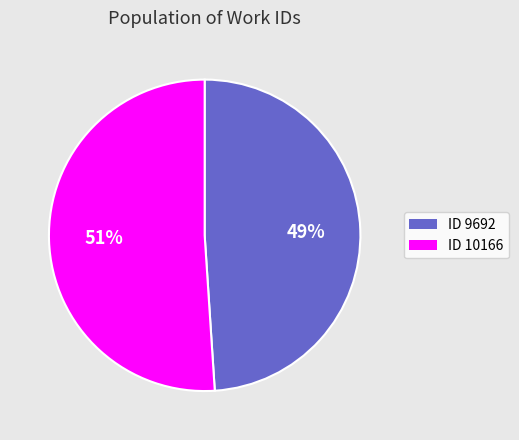

Is there any slice that represents more than half of the pie?

Yes